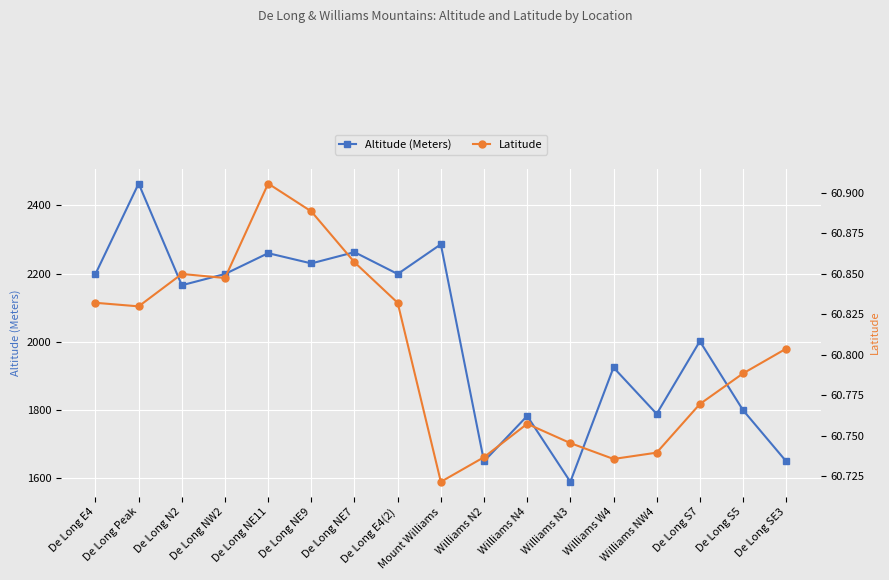

What are all the series names shown in the legend?

Altitude (Meters), Latitude